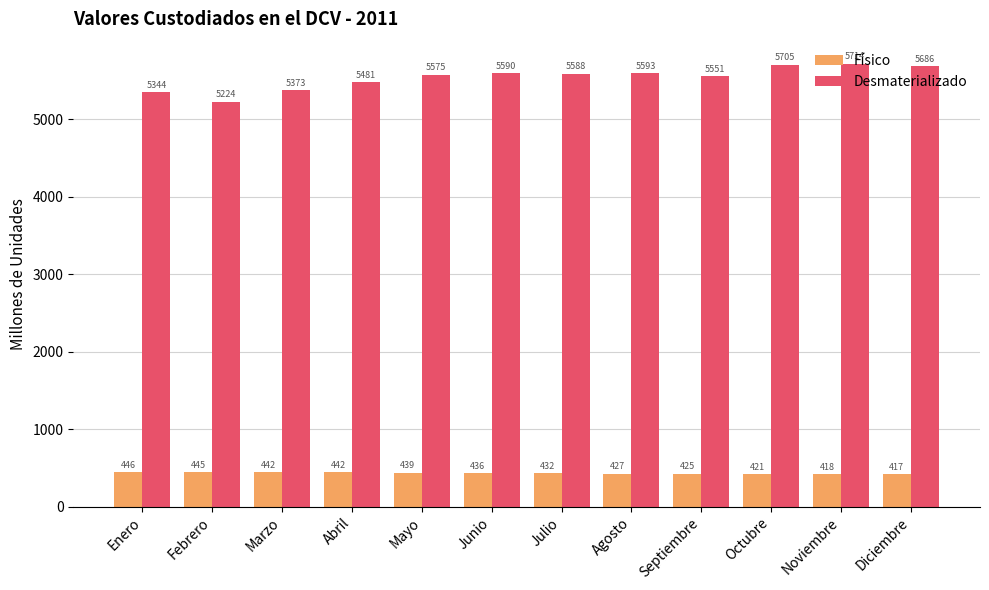

What is the sum of the Desmaterializado values at Abril and Noviembre?

11195.3